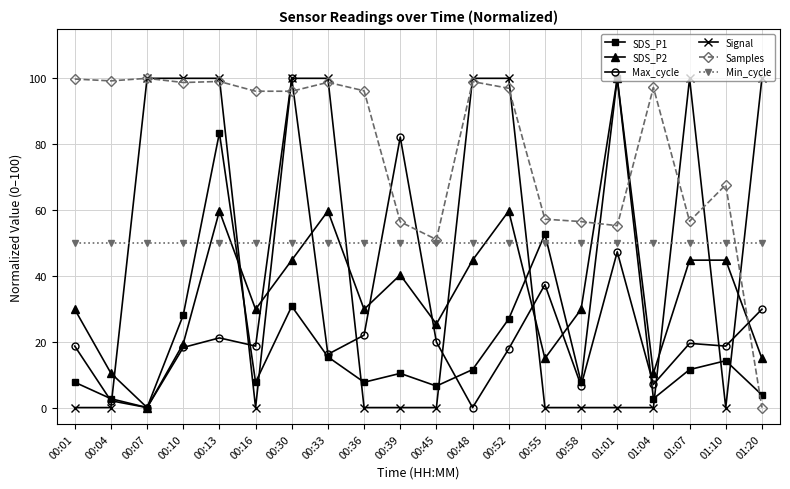

At which category is the sum across all series the highest?

00:30